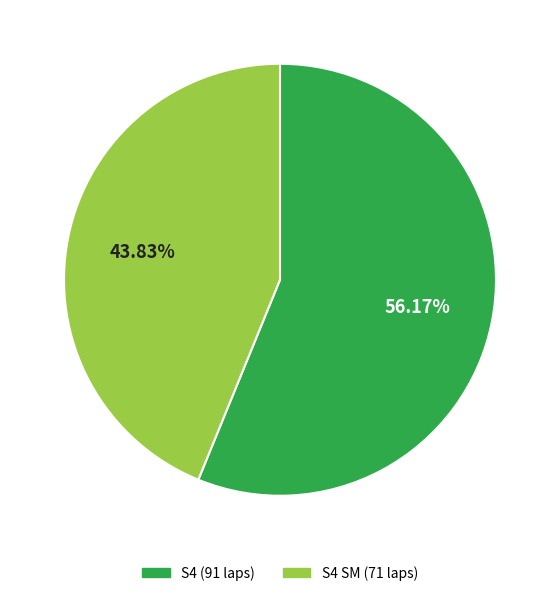

Is there any slice that represents more than half of the pie?

Yes